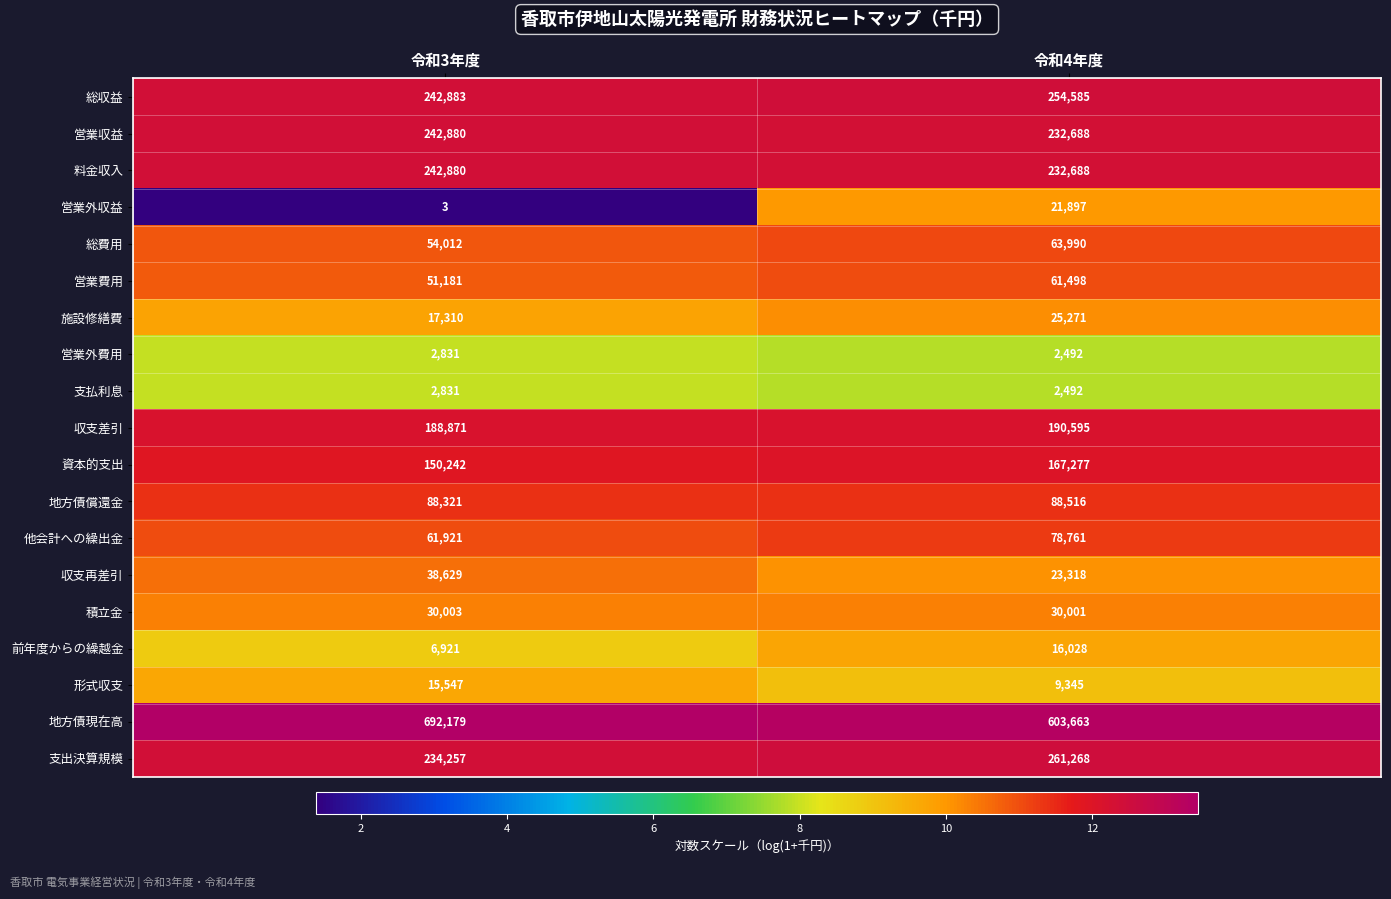

What is the sum of all 収支差引 values?

379466